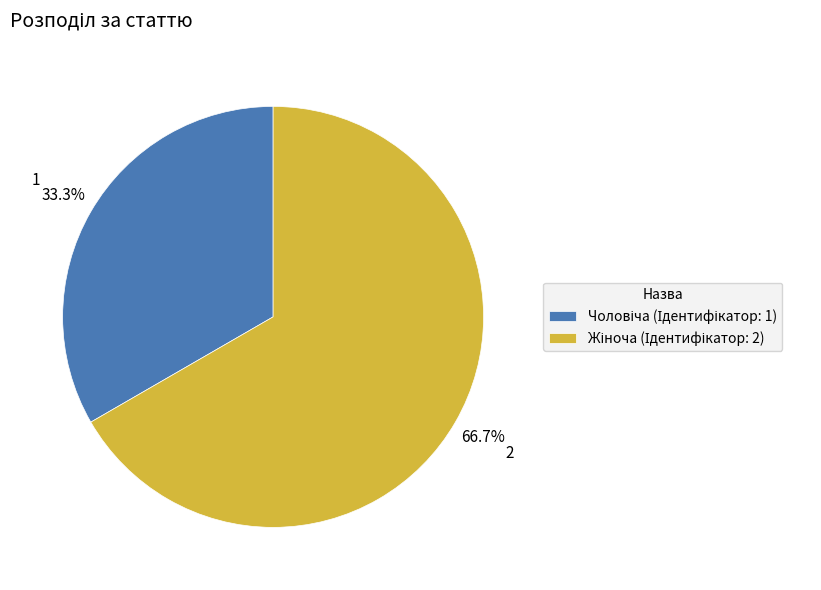

Is there any slice that represents more than half of the pie?

Yes